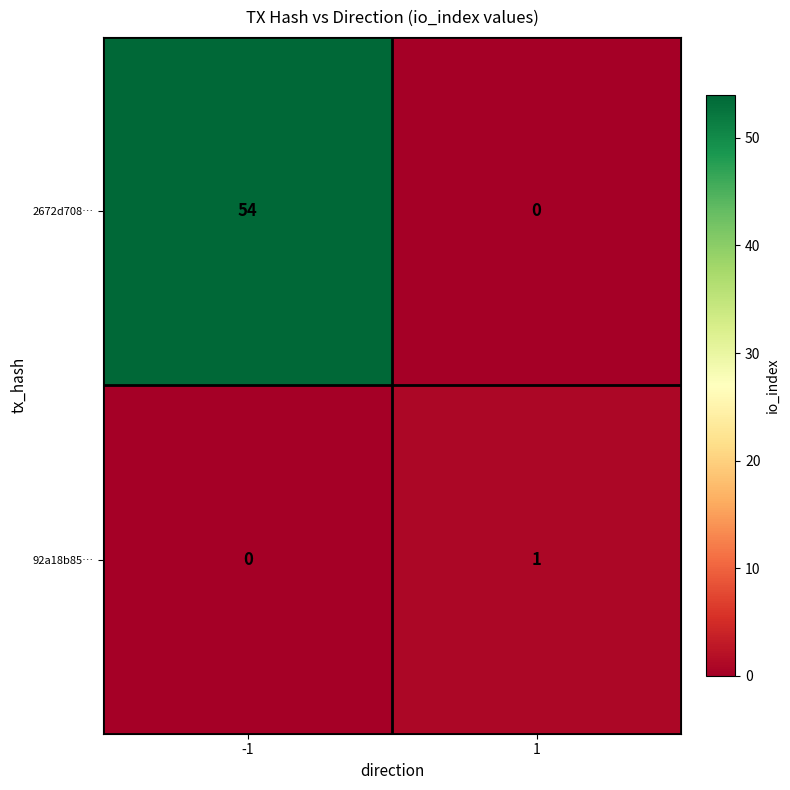

Reading left to right, transcribe all the data shown in this chart.

2672d708…: 54	0
92a18b85…: 0	1